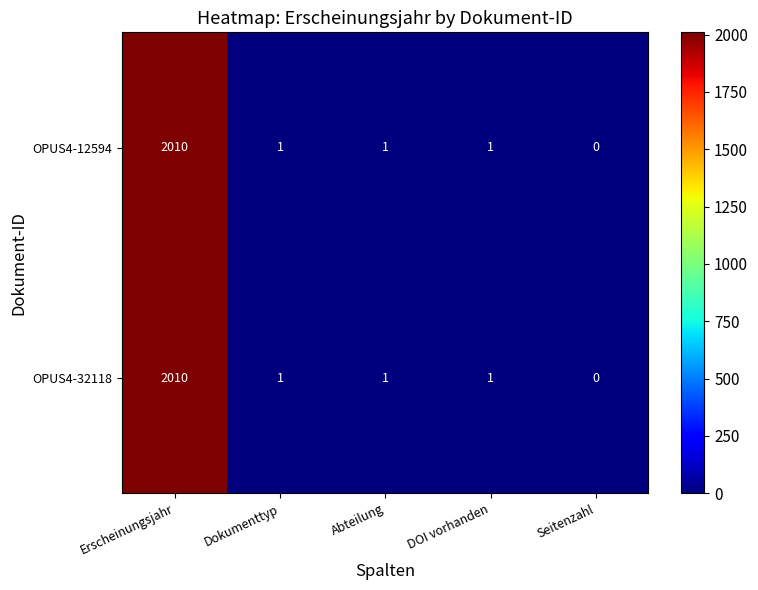

What is the average value of the OPUS4-12594 series?

403